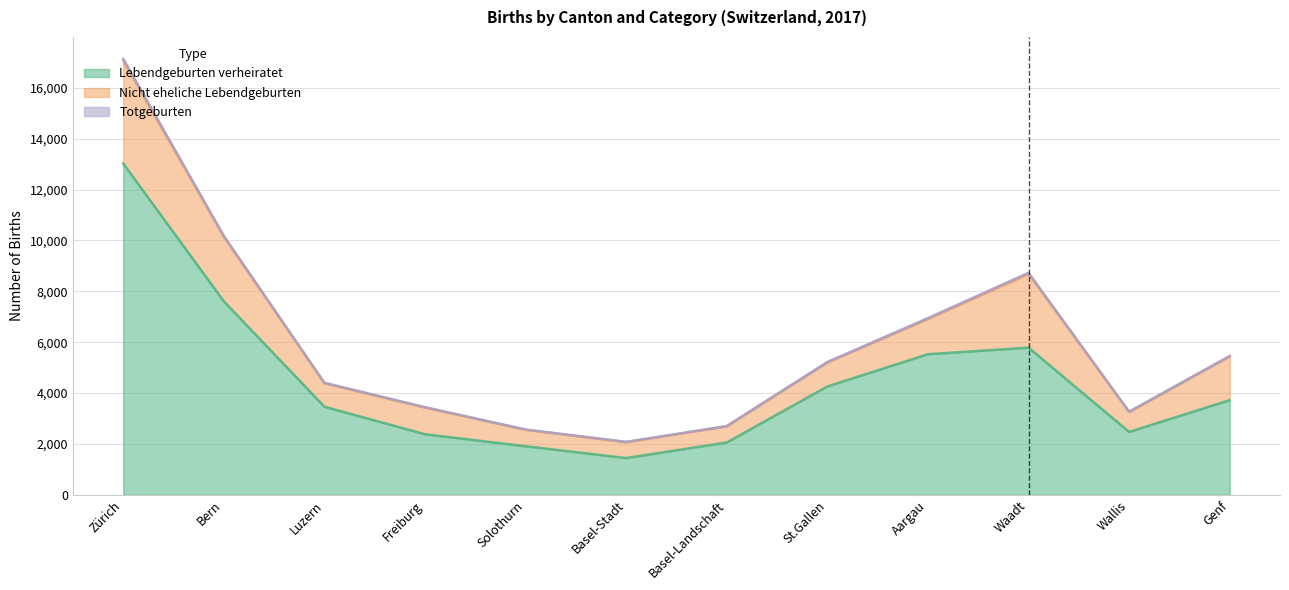

List the series in order of their peak value, lowest first.

Totgeburten, Nicht eheliche Lebendgeburten, Lebendgeburten verheiratet